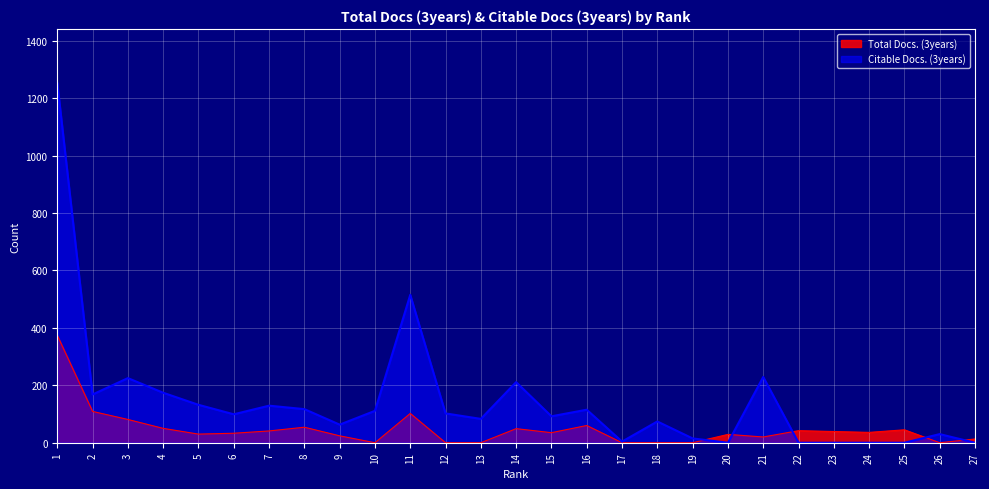

What is the total value across all series at 27?

13